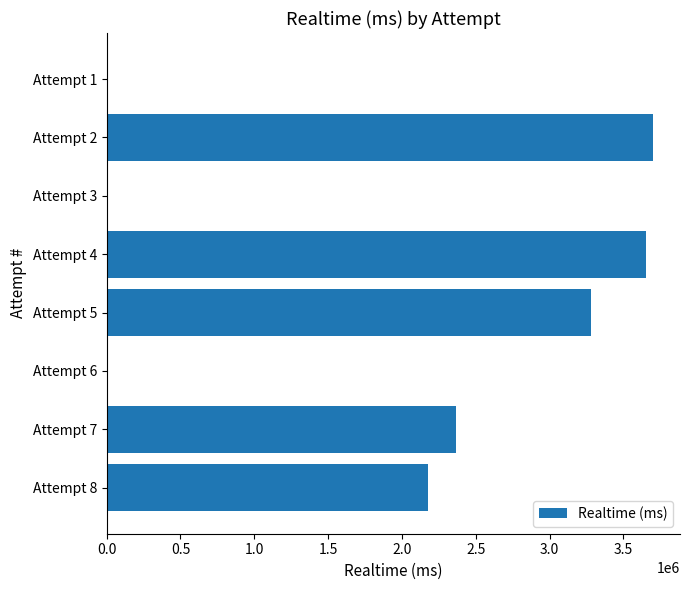

Between Attempt 3 and Attempt 5, which is larger?

Attempt 5